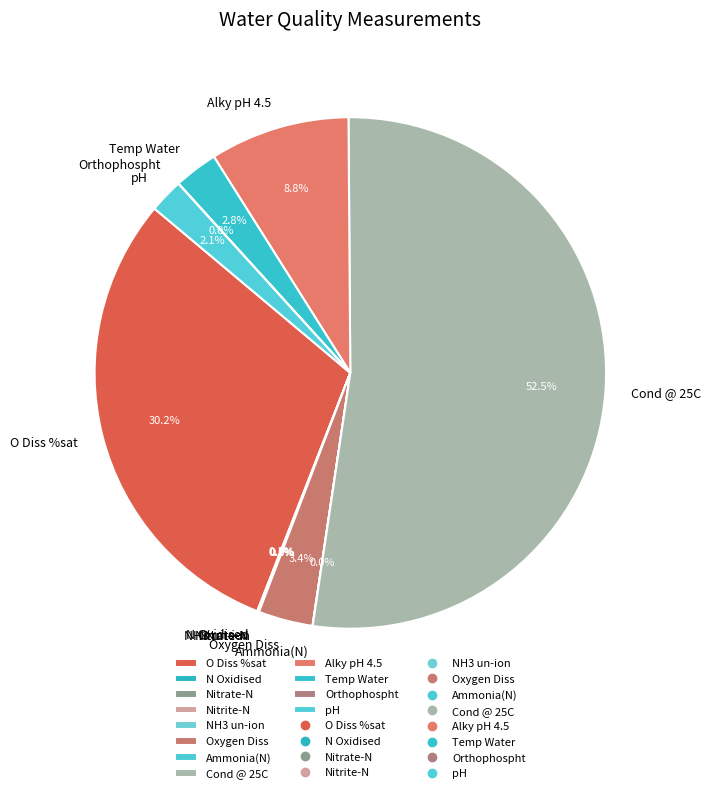

To the nearest percent, what is the average slice percentage?

8%